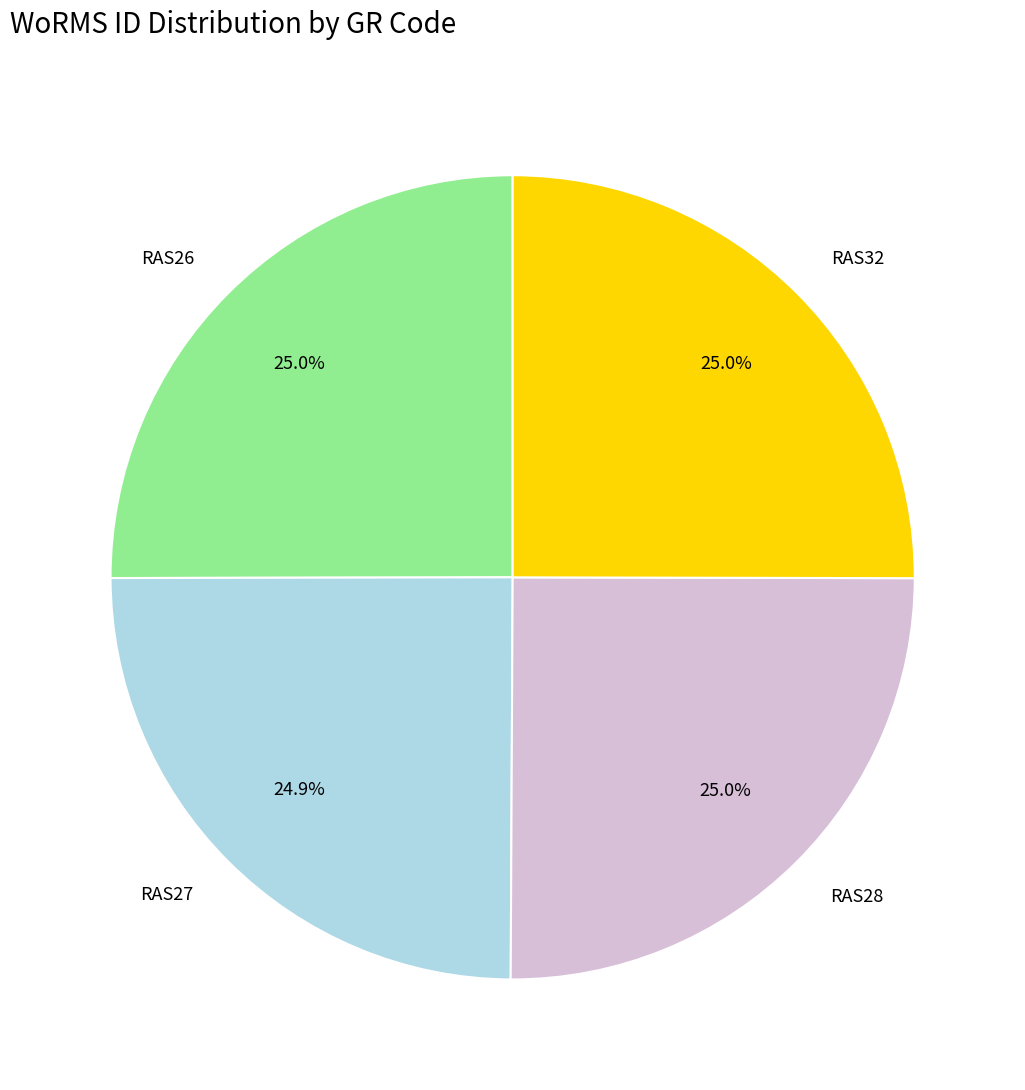

Approximately how many times larger is the value at RAS28 compared to RAS26?

1.0